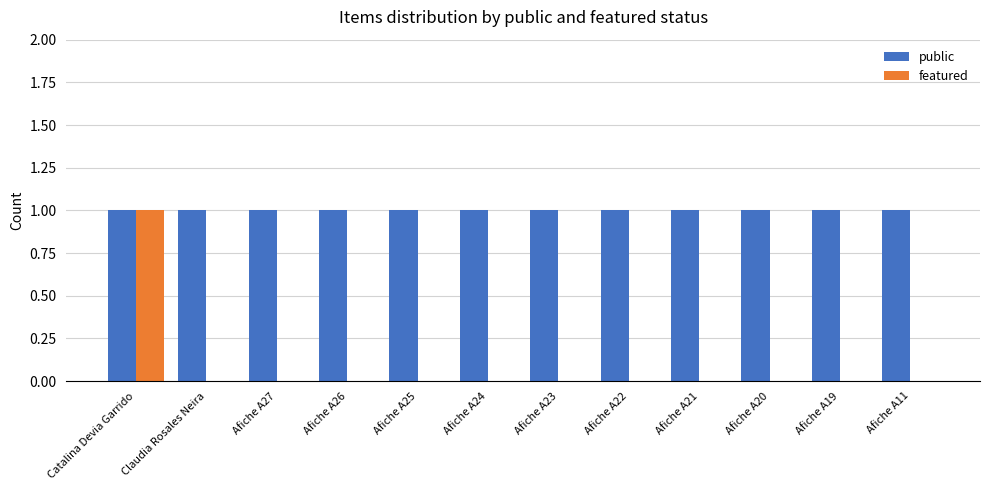

What are all the series names shown in the legend?

public, featured